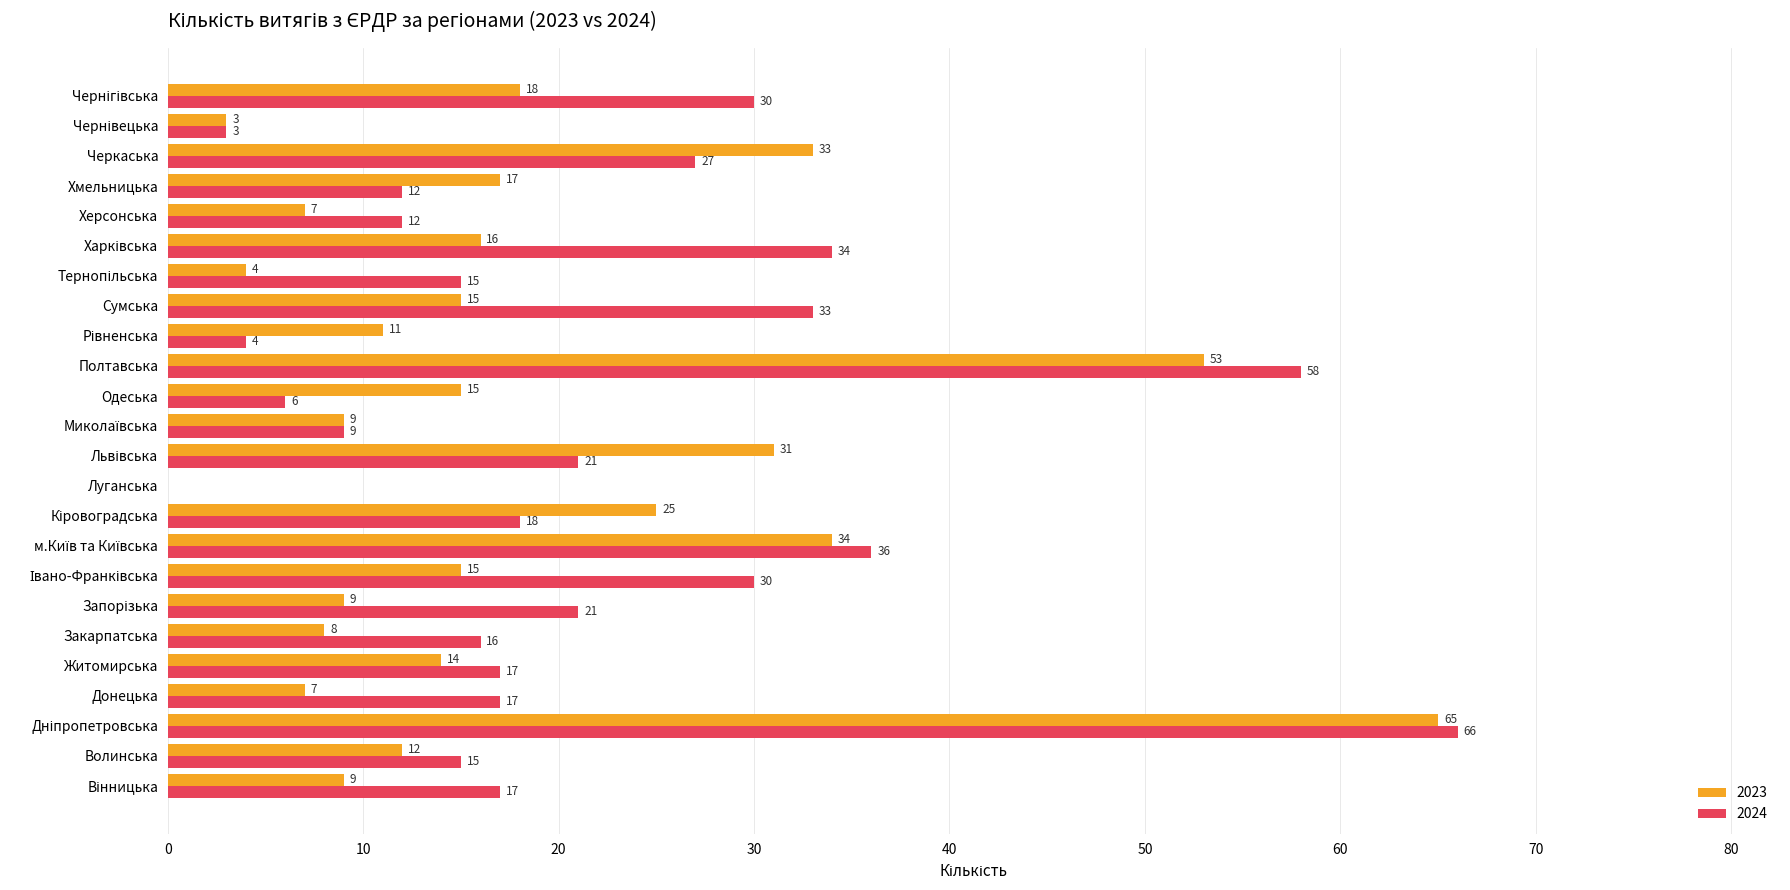

True or false: 2023 has a value of 5 at Одеська.

False